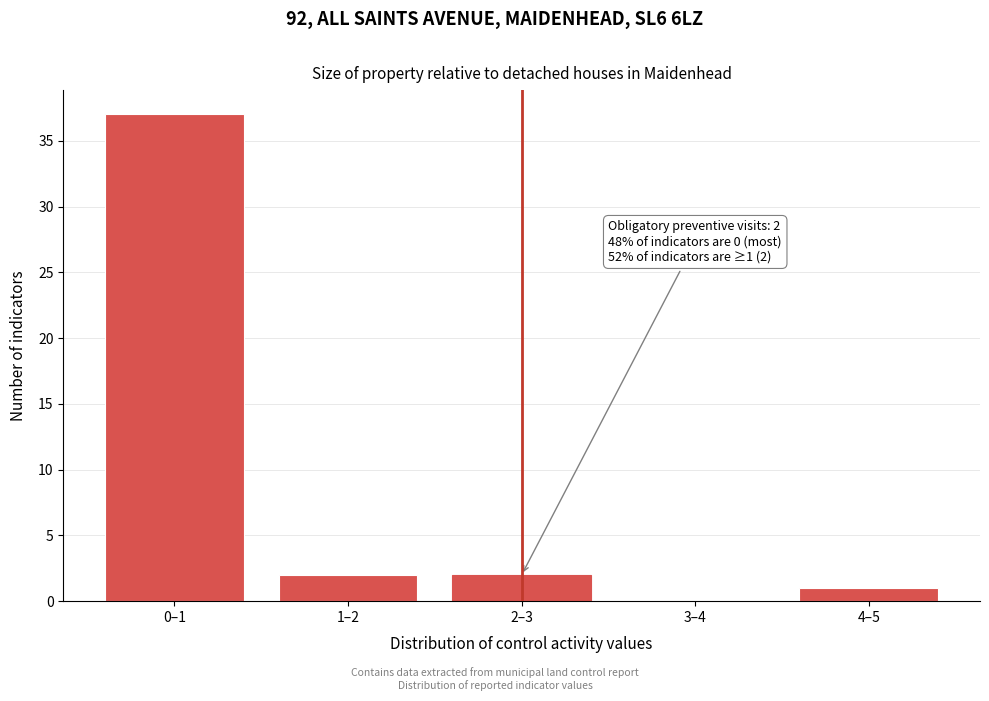

Reading left to right, extract all data points from this chart.

0–1=37	1–2=2	2–3=2	3–4=0	4–5=1